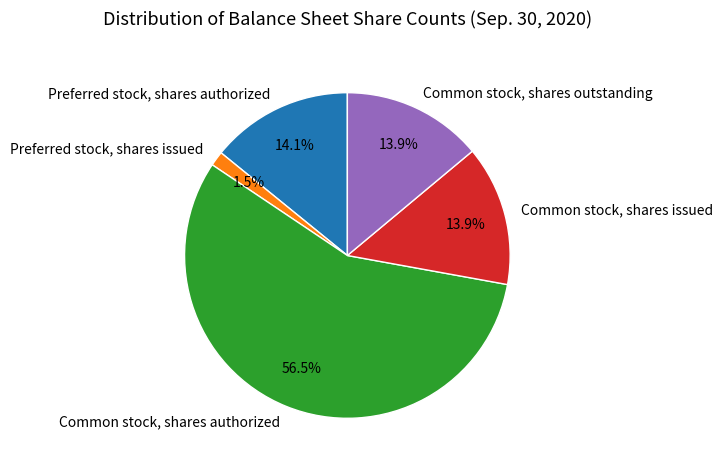

Which slice is the smallest?

Preferred stock, shares issued